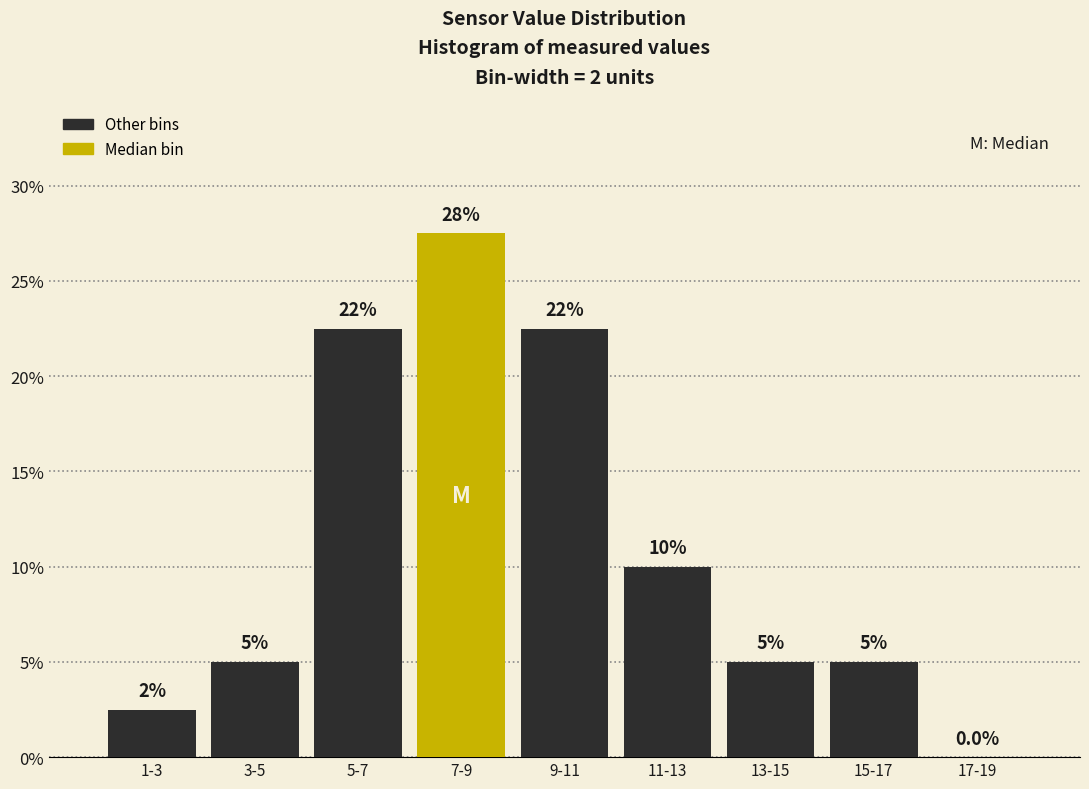

Reading left to right, transcribe all the data shown in this chart.

1-3=2.5	3-5=5.0	5-7=22.5	7-9=27.5	9-11=22.5	11-13=10.0	13-15=5.0	15-17=5.0	17-19=0.0